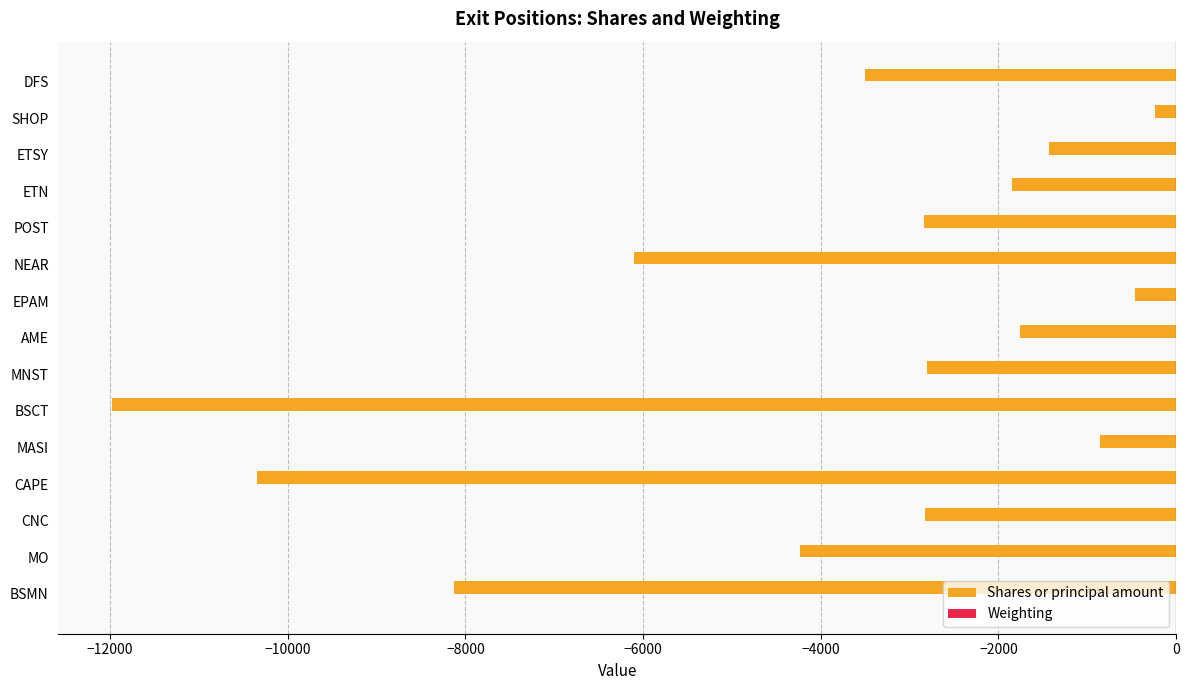

Is it true that Shares or principal amount equals -6100.0 at NEAR?

True